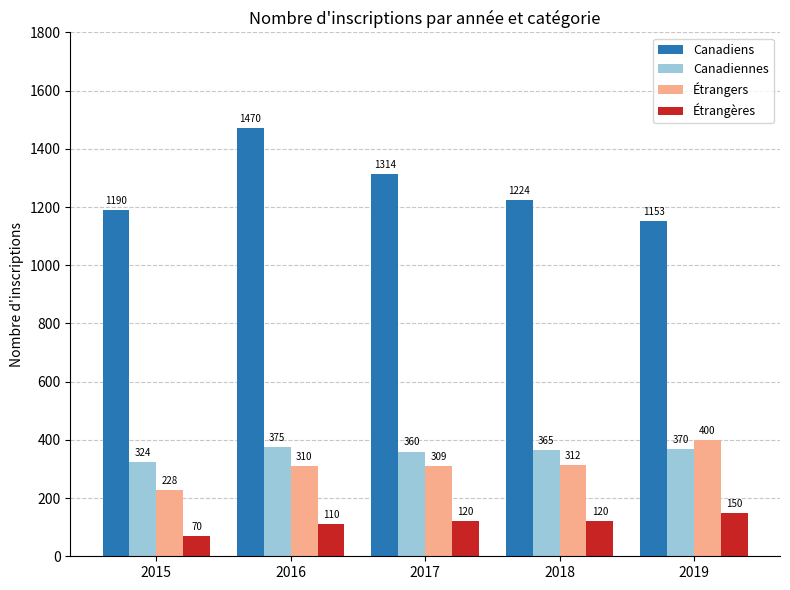

What is the spread (max minus min) of values at 2015?

1120.0